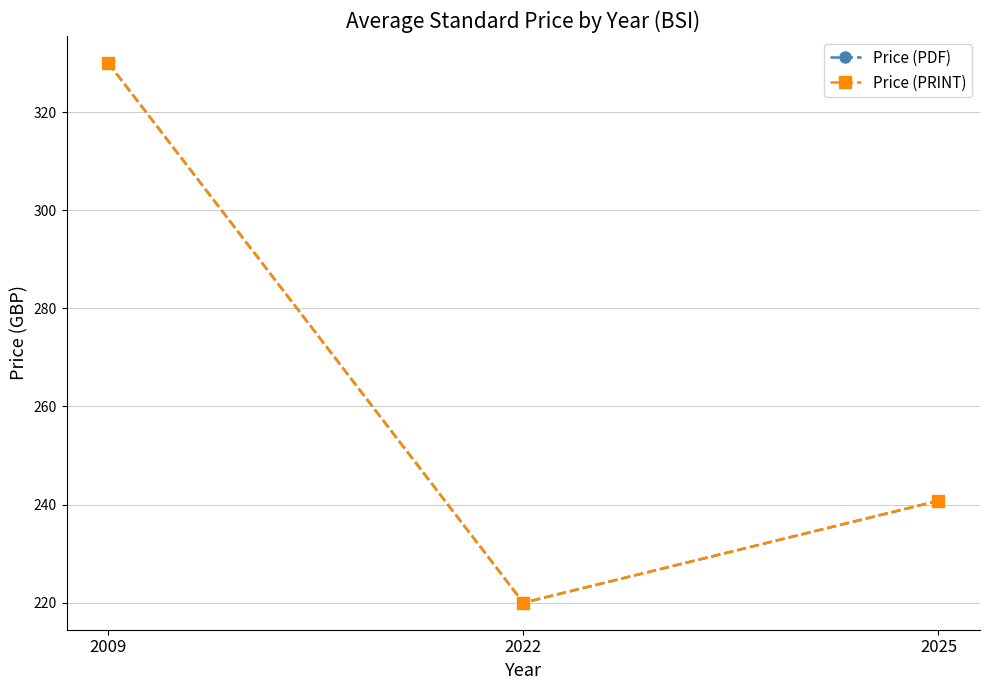

Is this an area chart (filled region under the line)?

No